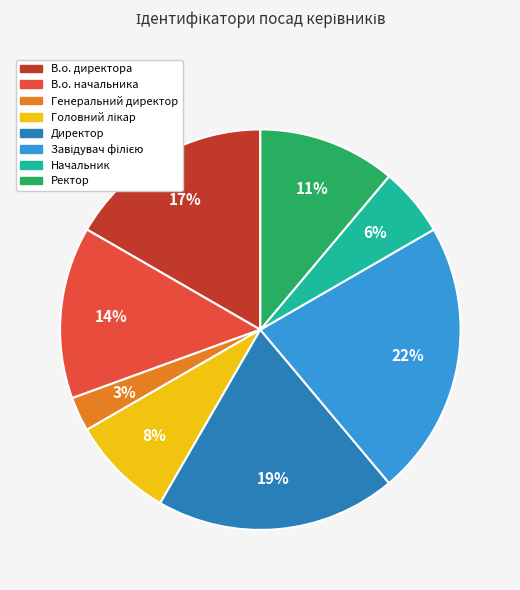

Which has a higher value, Генеральний директор or Ректор?

Ректор